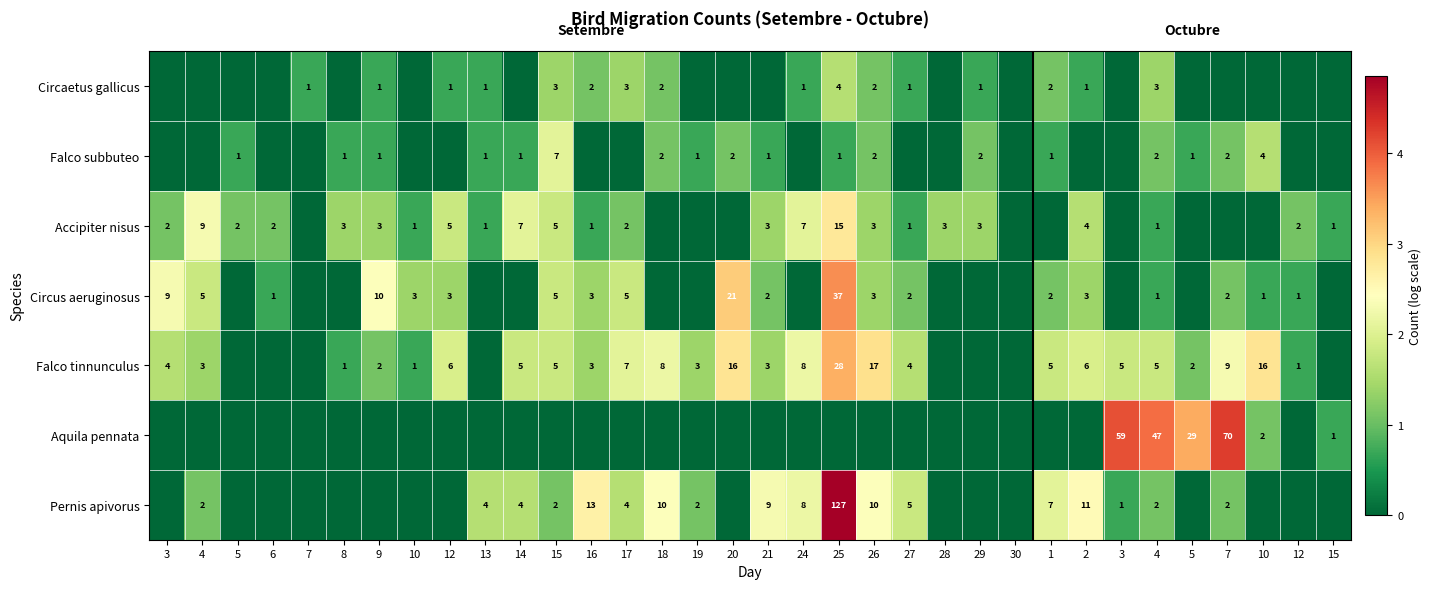

At which label does Pernis apivorus reach its peak?

25